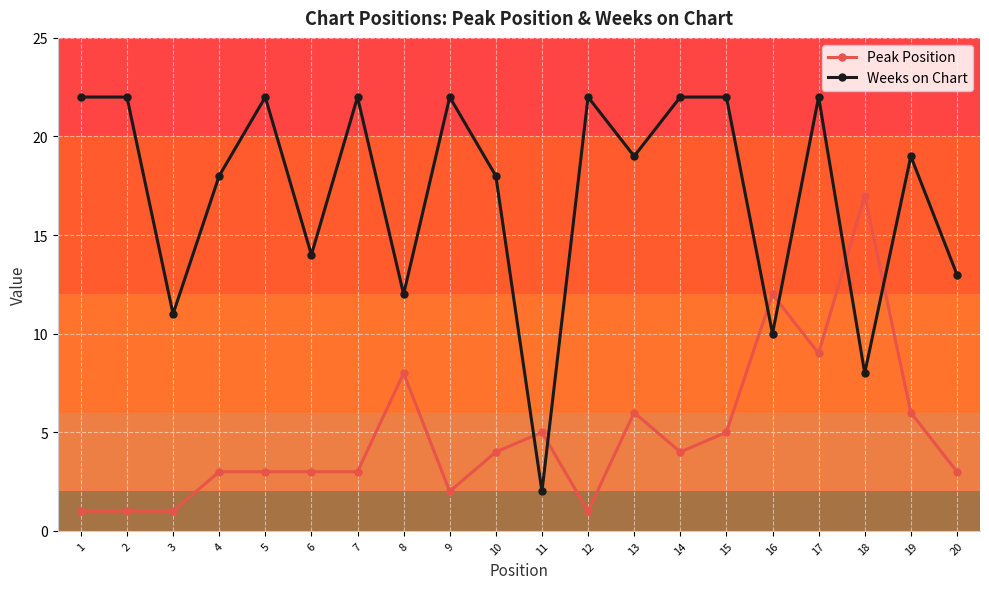

True or false: Weeks on Chart has more than 1 points higher than both neighbors.

True